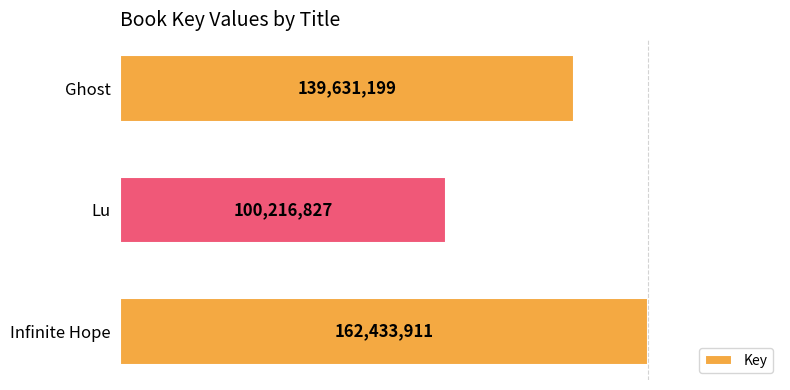

What is the sum of the values at Infinite Hope and Lu?

262650738